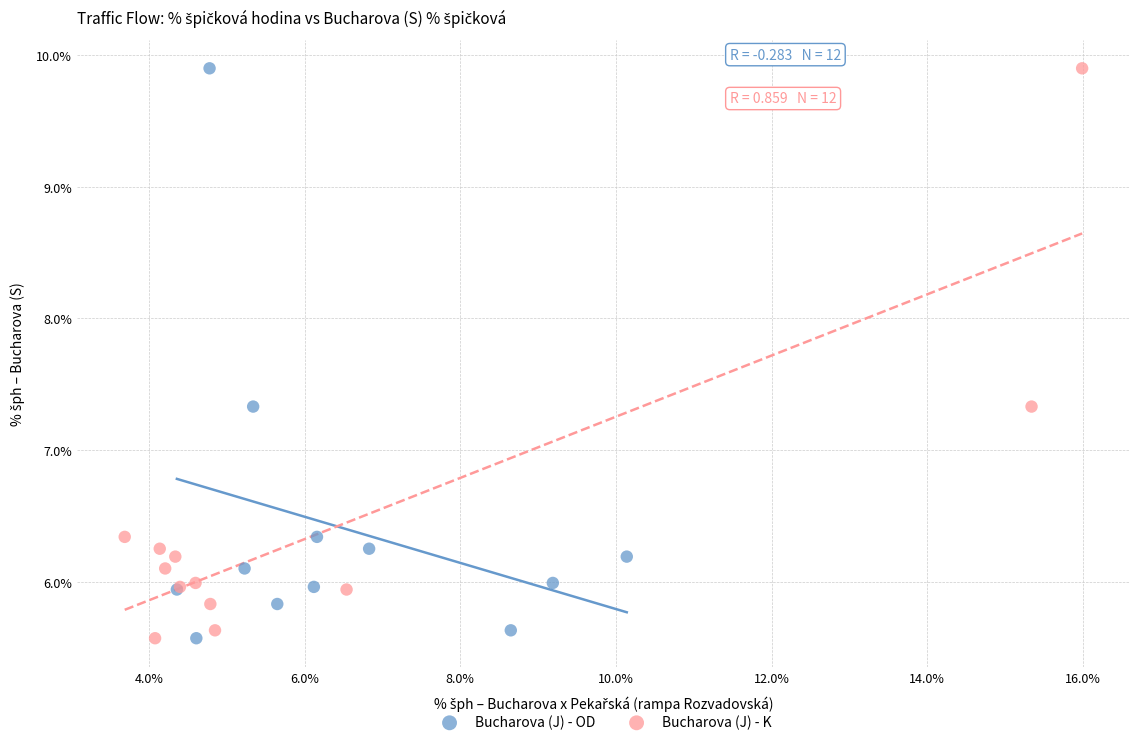

What are all the series names shown in the legend?

Bucharova (J) - OD, Bucharova (J) - K